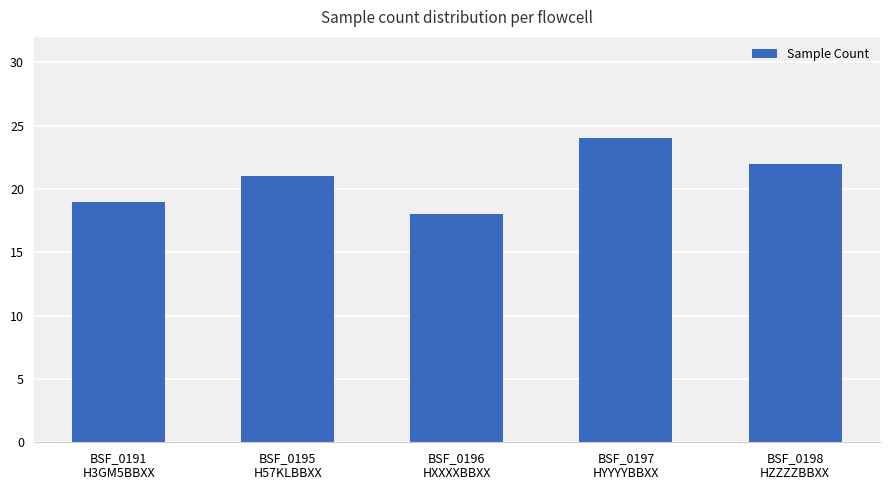

Reading left to right, what are all the values shown in this chart?

19	21	18	24	22